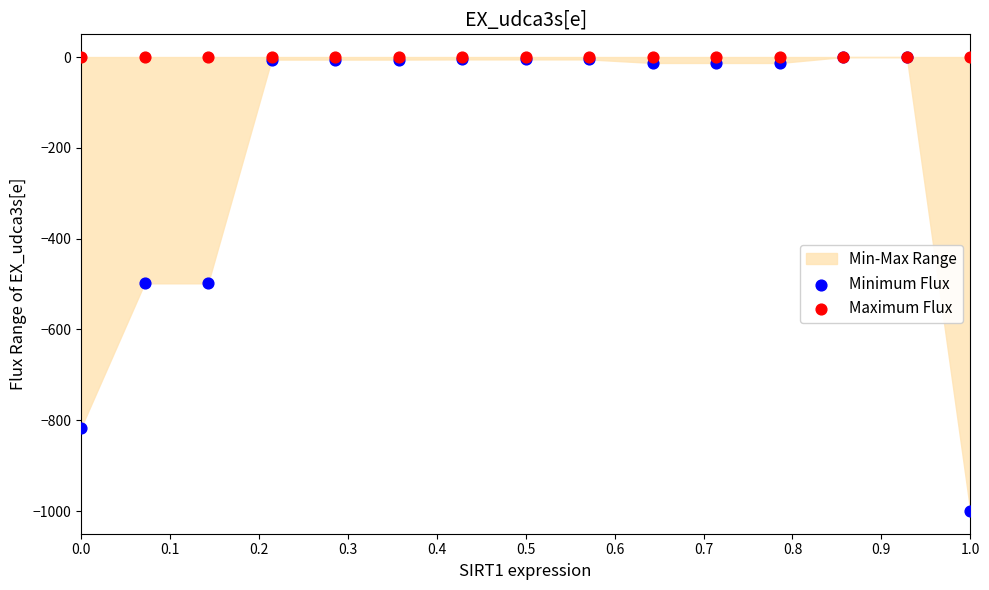

Which series has the widest spread of Y values?

Minimum Flux